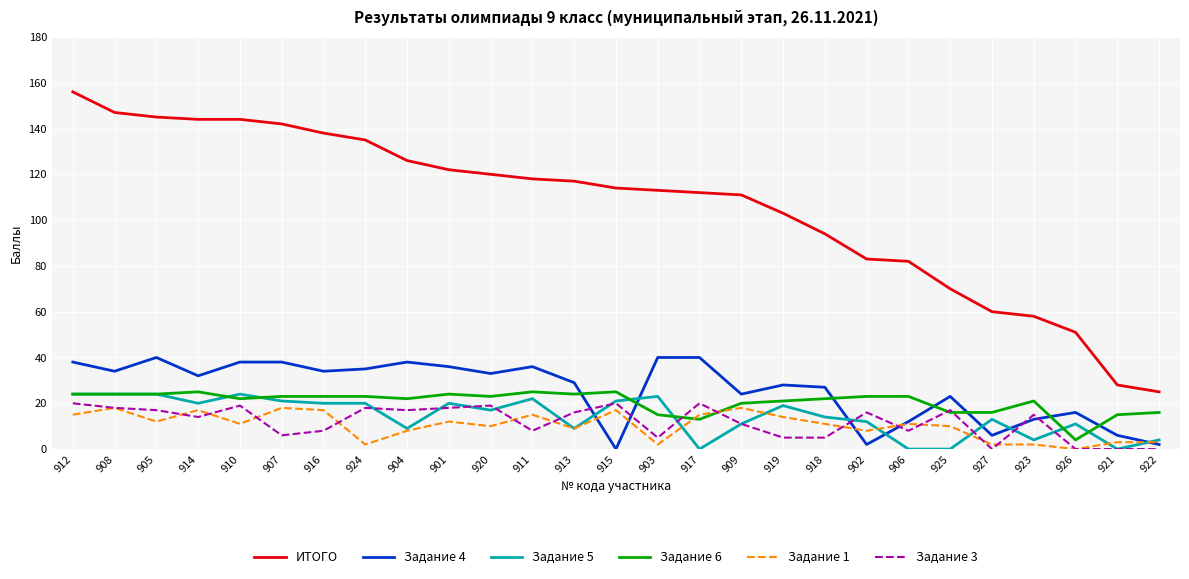

Which series has the widest spread of values?

ИТОГО